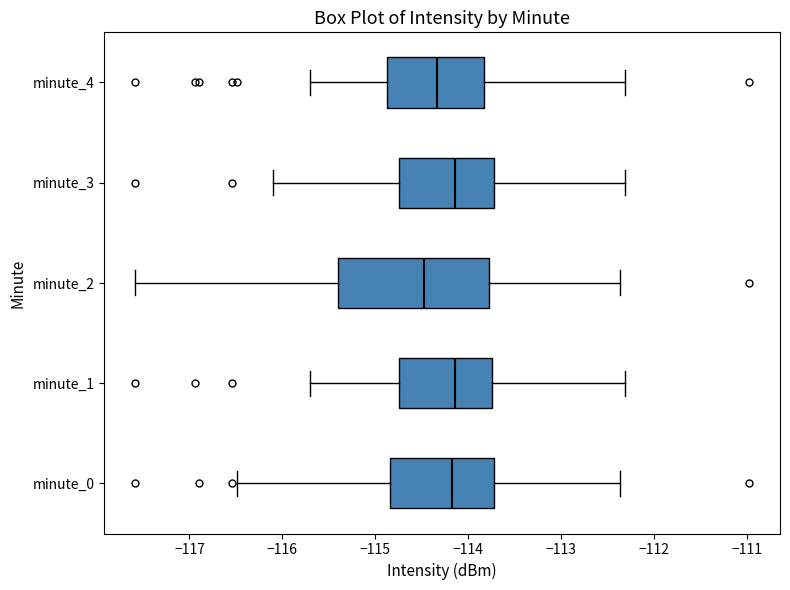

Comparing the boxes themselves (not the whiskers), which one is the widest?

minute_2